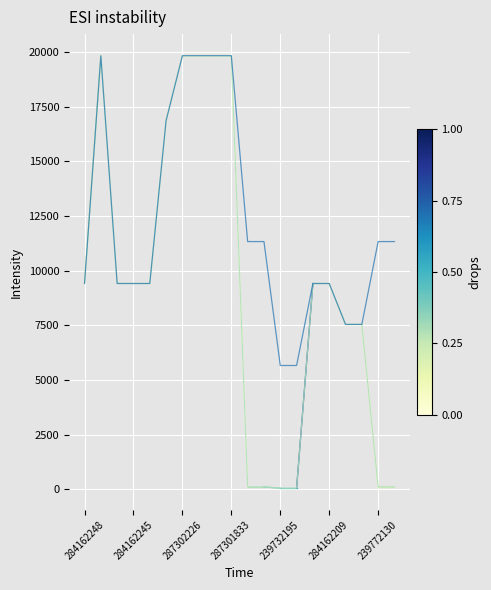

What is the greatest value displayed?

19831.1